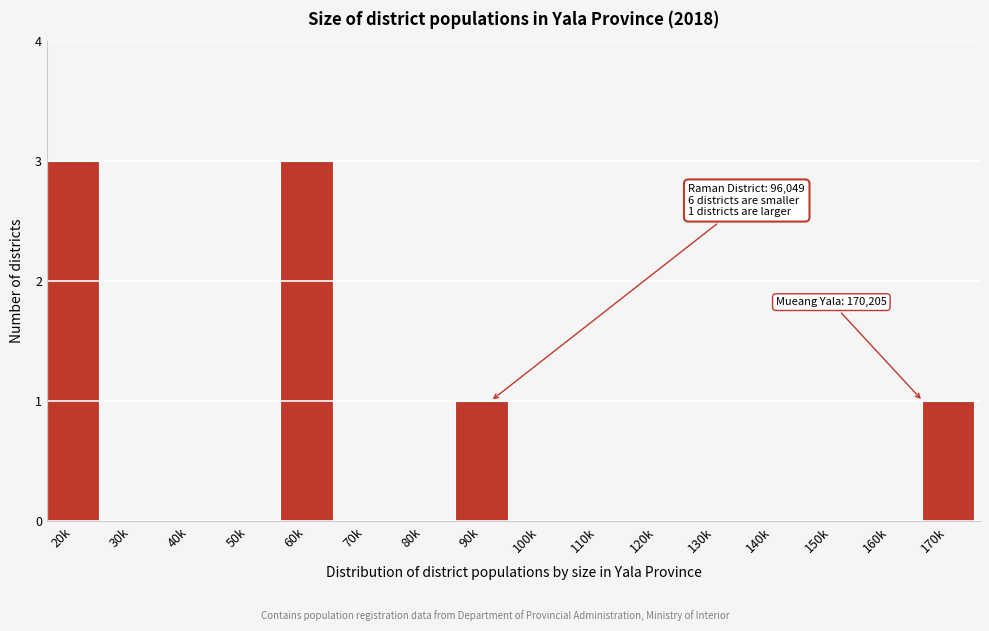

Reading right to left, transcribe all the data shown in this chart.

170k=1	160k=0	150k=0	140k=0	130k=0	120k=0	110k=0	100k=0	90k=1	80k=0	70k=0	60k=3	50k=0	40k=0	30k=0	20k=3